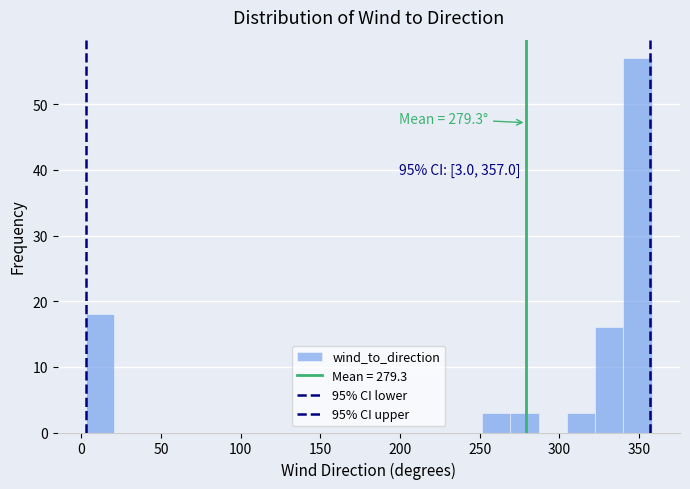

Around what value on the x-axis is the tallest bar? Give the approximate position of its centre, as read against the axis.

350